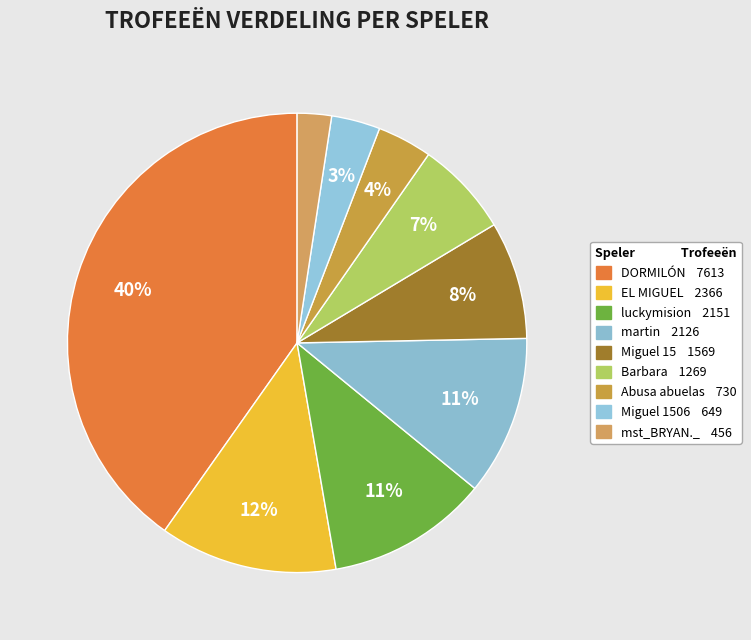

Count the number of slices in the pie.

9